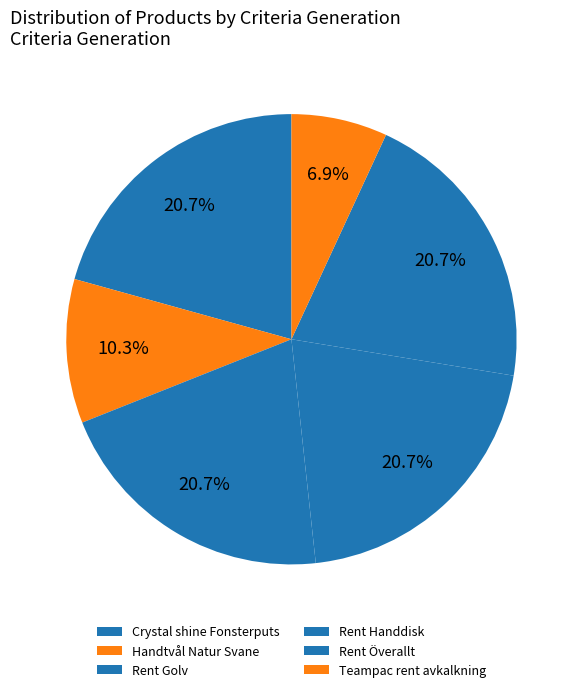

What is the smallest slice in the pie chart?

Teampac rent avkalkning